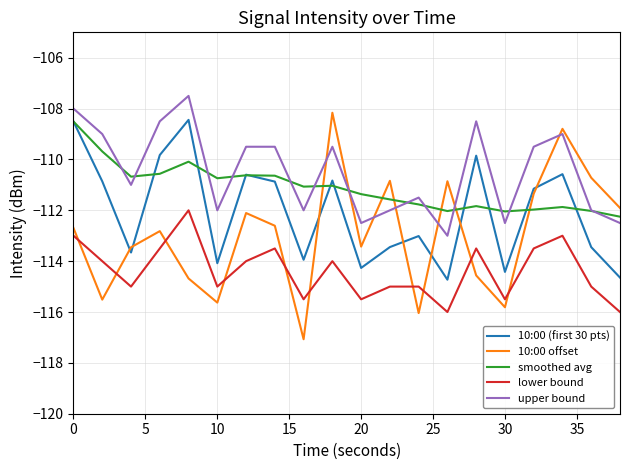

Which series has the largest total across all categories?

upper bound